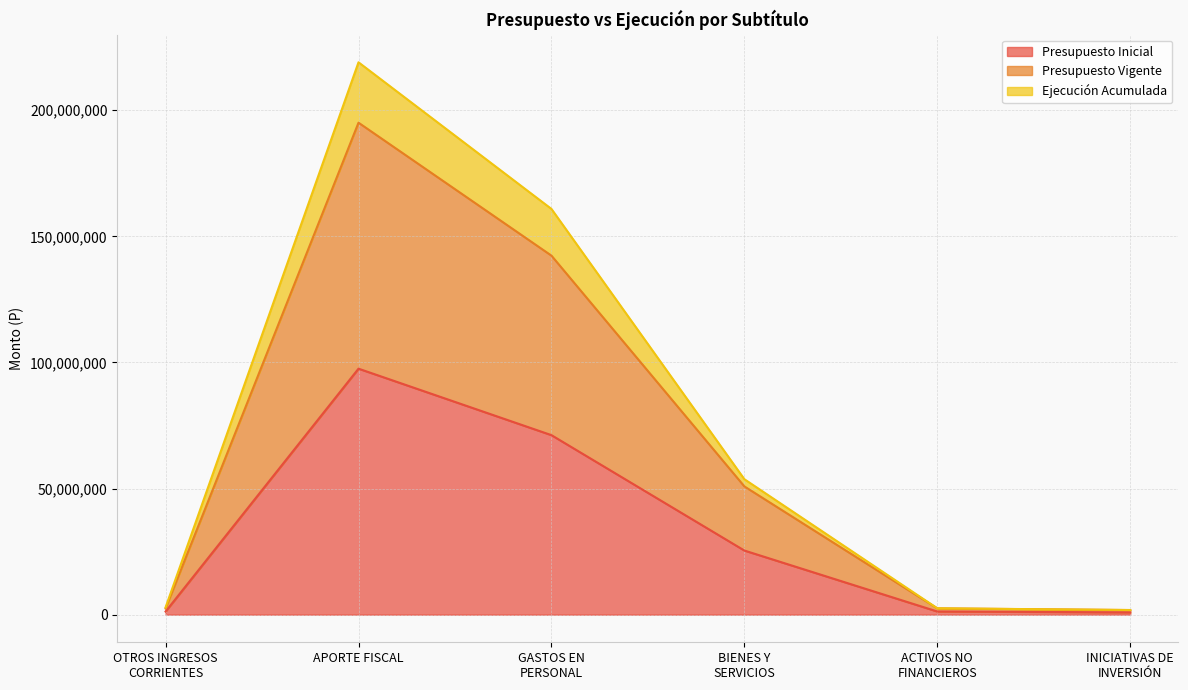

Where does the Presupuesto Inicial series first go above 25426625?

APORTE FISCAL